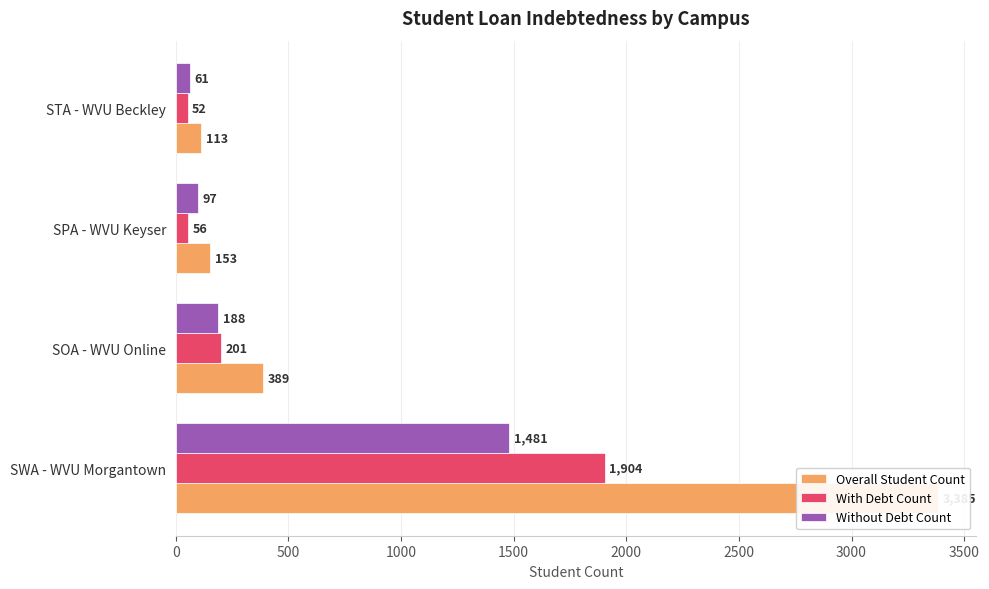

Is it true that With Debt Count equals 648 at SWA - WVU Morgantown?

False